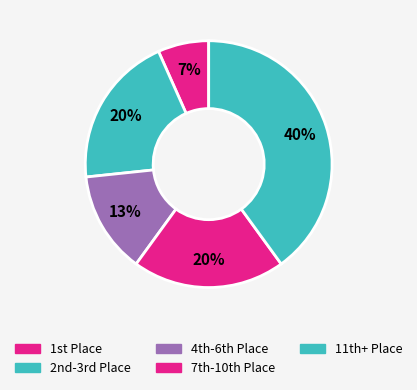

How many segments does this pie chart have?

5